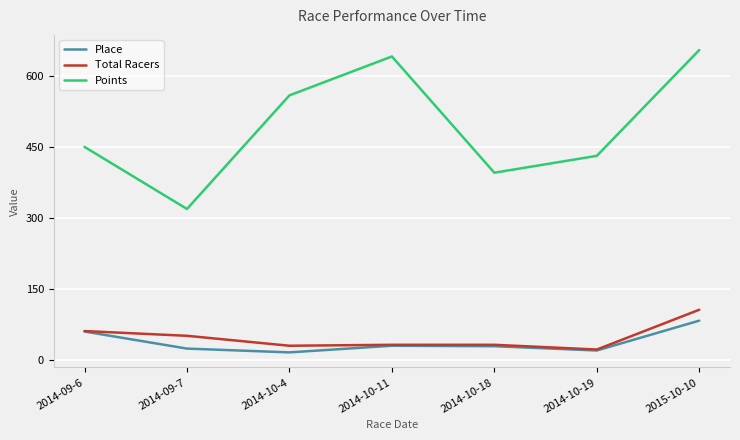

What are all the series names shown in the legend?

Place, Total Racers, Points